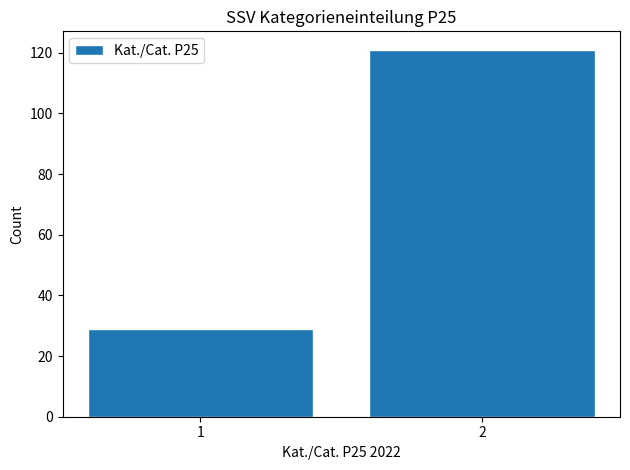

Reading left to right, transcribe all the data shown in this chart.

29	121